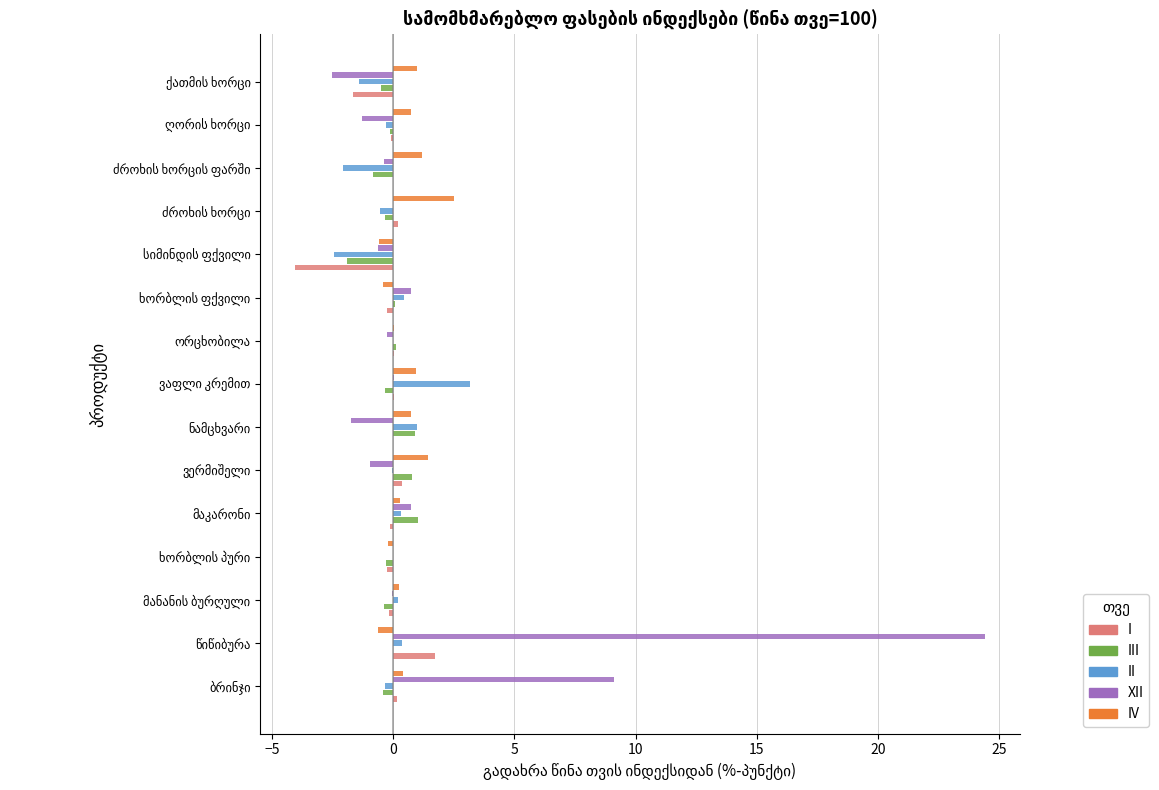

What is the greatest value displayed?

24.4